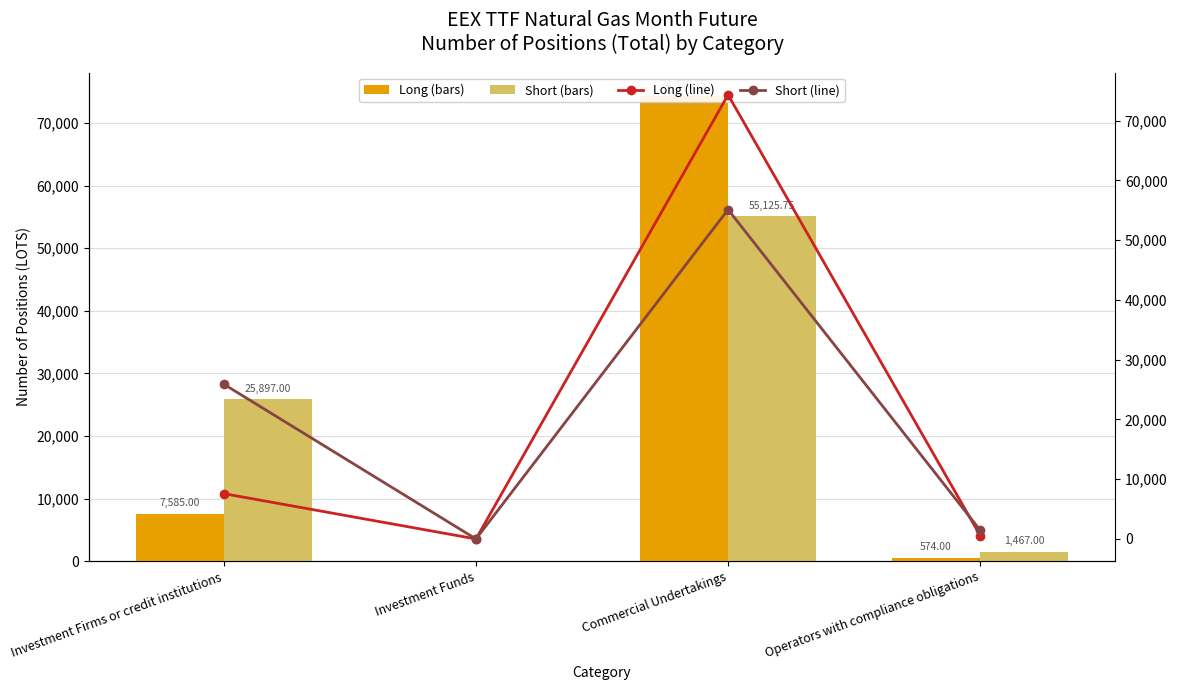

At which label does Short first exceed 25897?

Commercial Undertakings